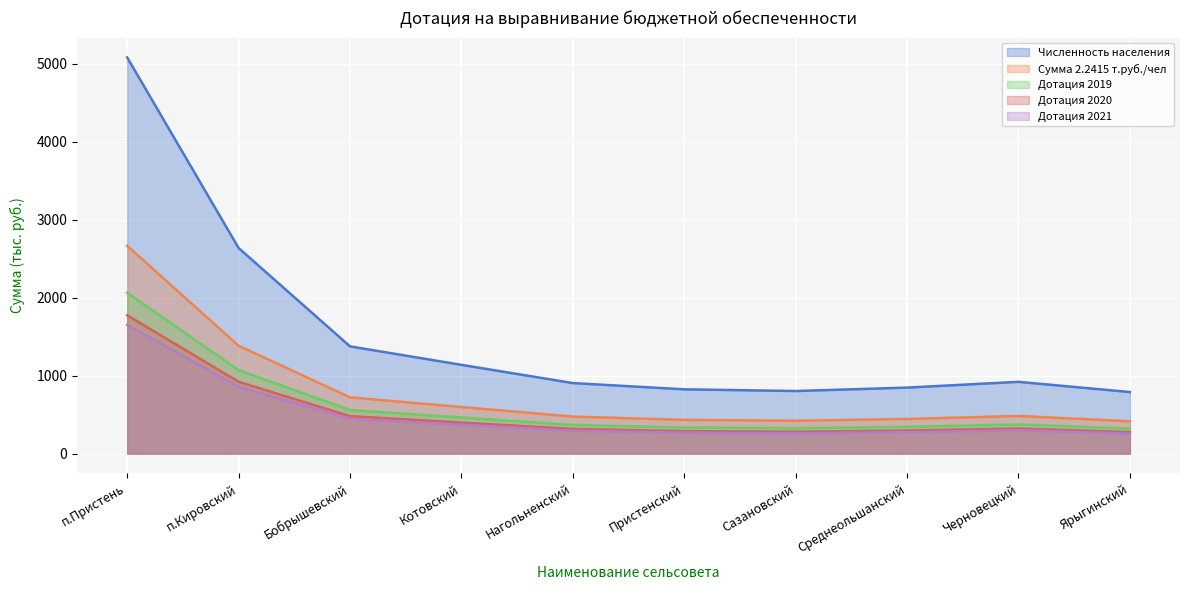

Which series has the widest spread of values?

Численность населения